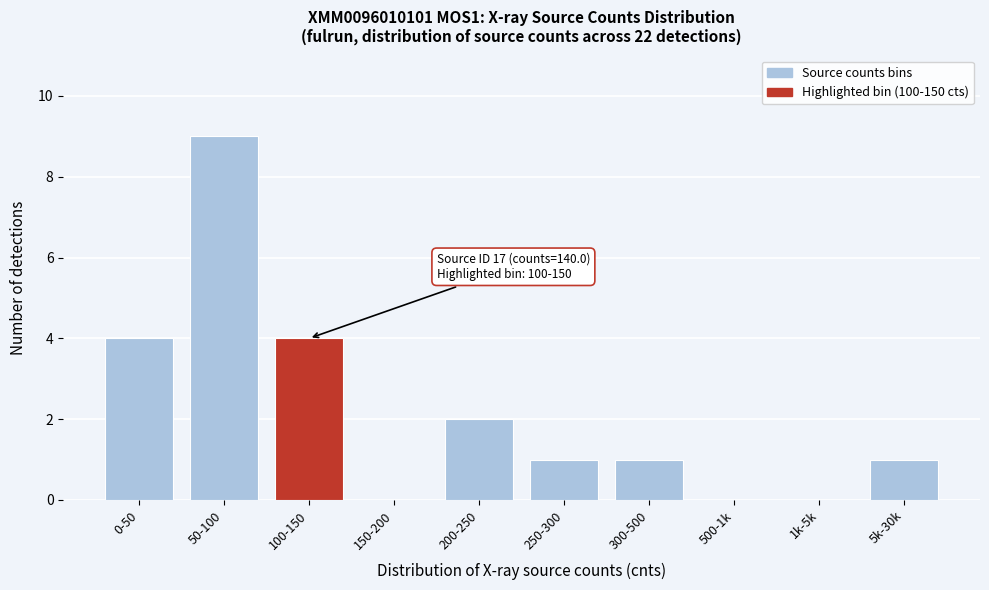

Reading left to right, extract all data points from this chart.

0-50=4	50-100=9	100-150=4	150-200=0	200-250=2	250-300=1	300-500=1	500-1k=0	1k-5k=0	5k-30k=1